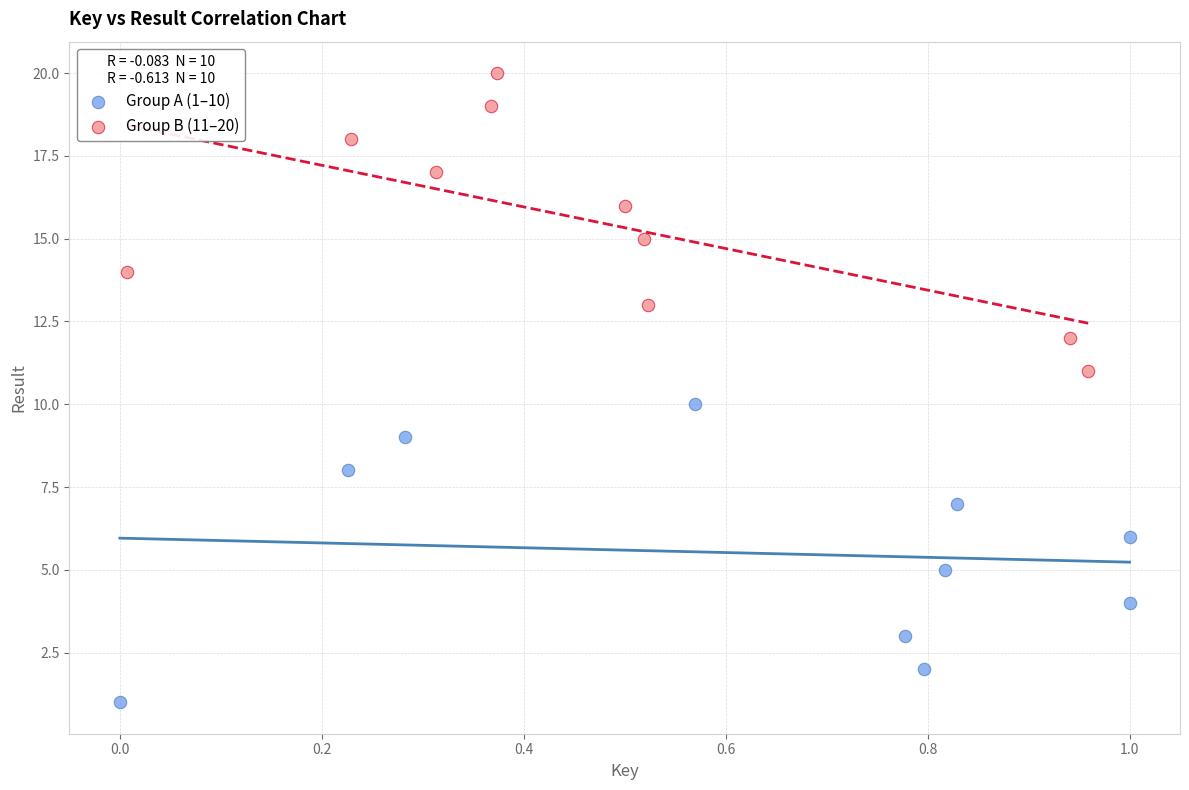

Which series contains the lowest Y value?

Group A (1–10)